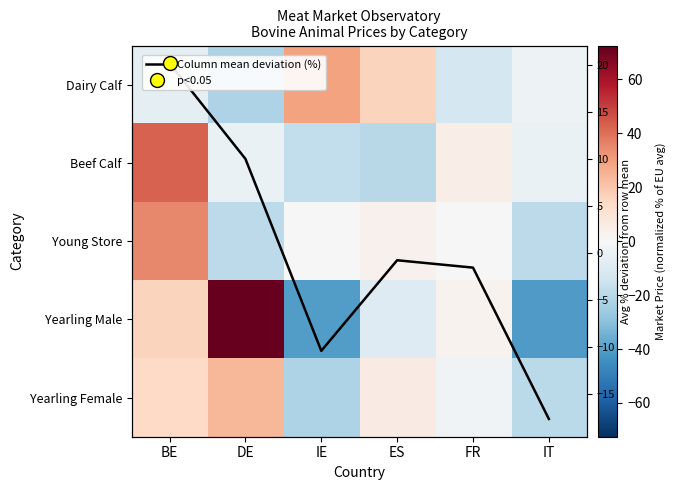

Rank the series by their maximum value, from highest to lowest.

Yearling Male, Beef Calf, Young Store, Dairy Calf, Yearling Female, Column mean deviation (%)